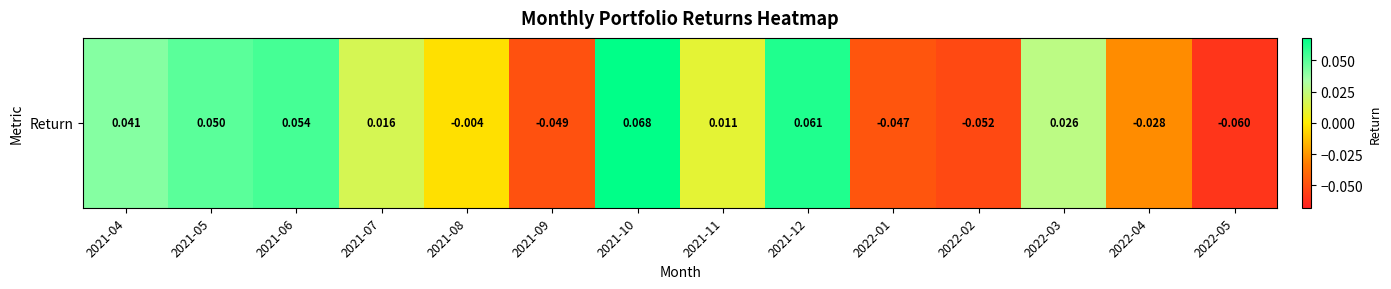

How many values are above zero?

8